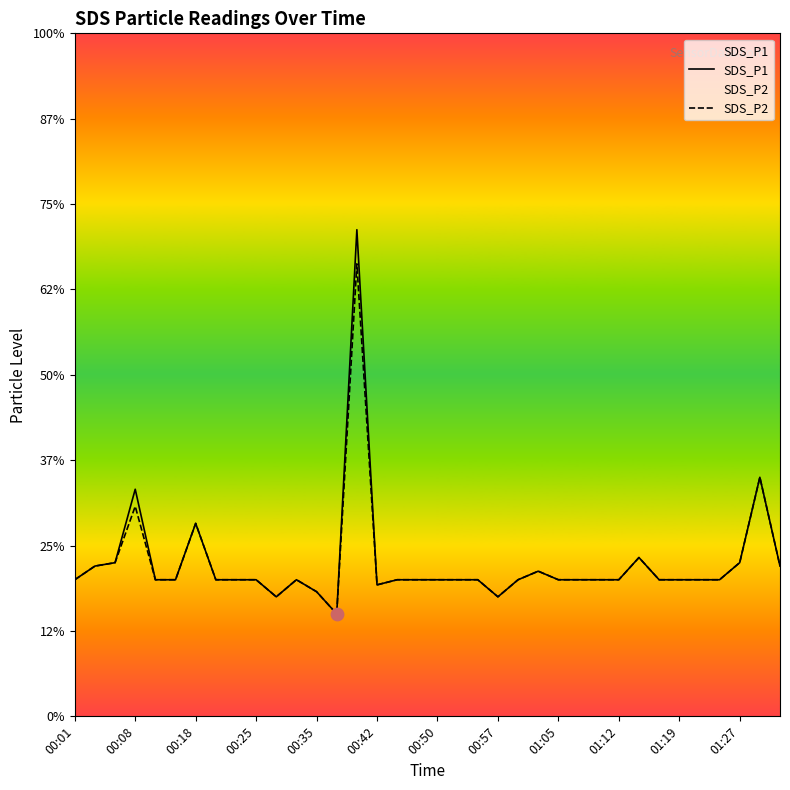

Which series has the largest total across all categories?

SDS_P1